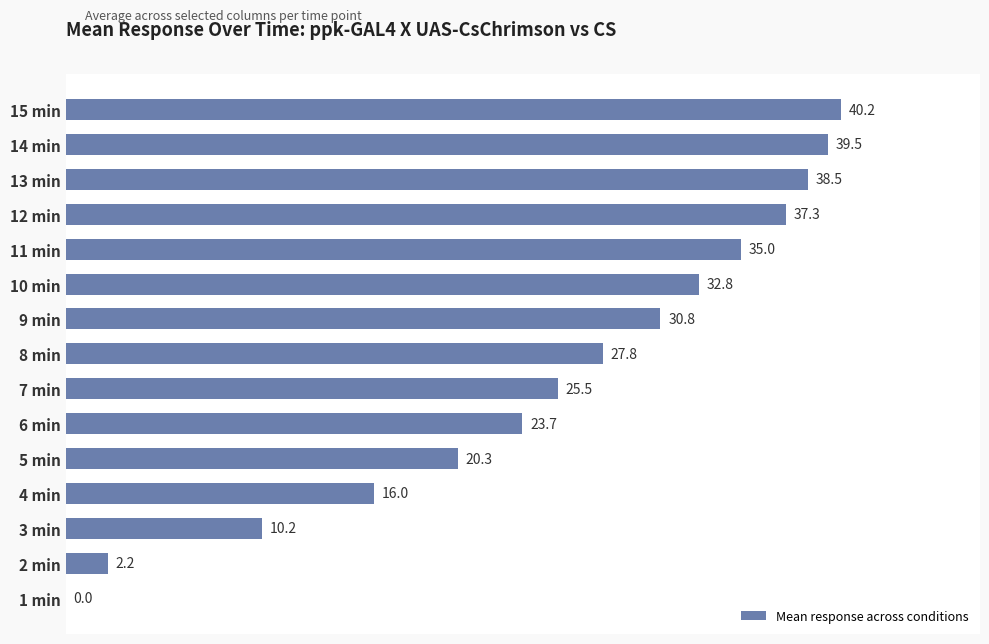

What is the average value?

25.3